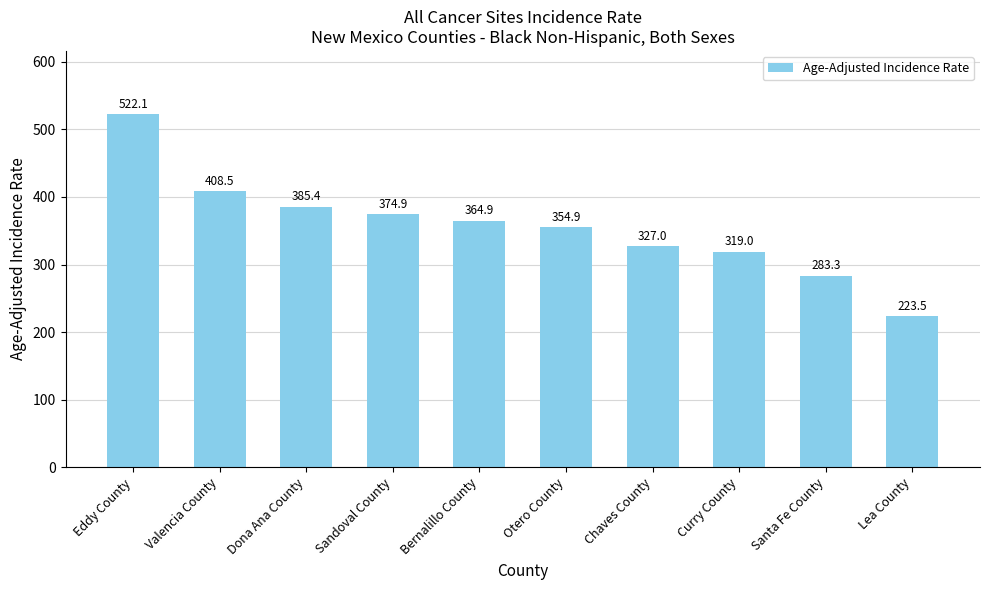

Rank the categories by value from highest to lowest.

Eddy County, Valencia County, Dona Ana County, Sandoval County, Bernalillo County, Otero County, Chaves County, Curry County, Santa Fe County, Lea County